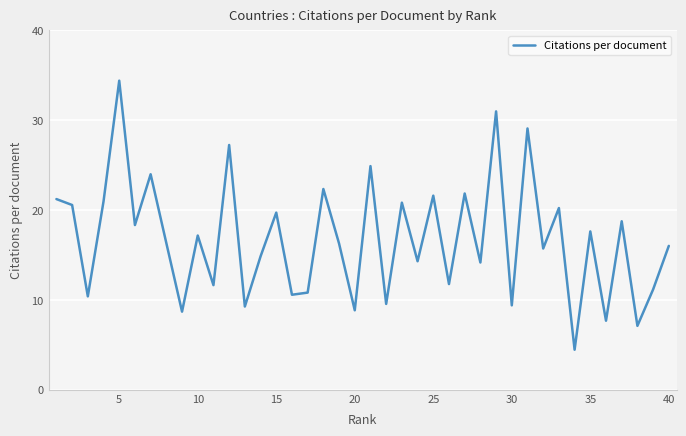

What is the maximum value shown in the chart?

34.4